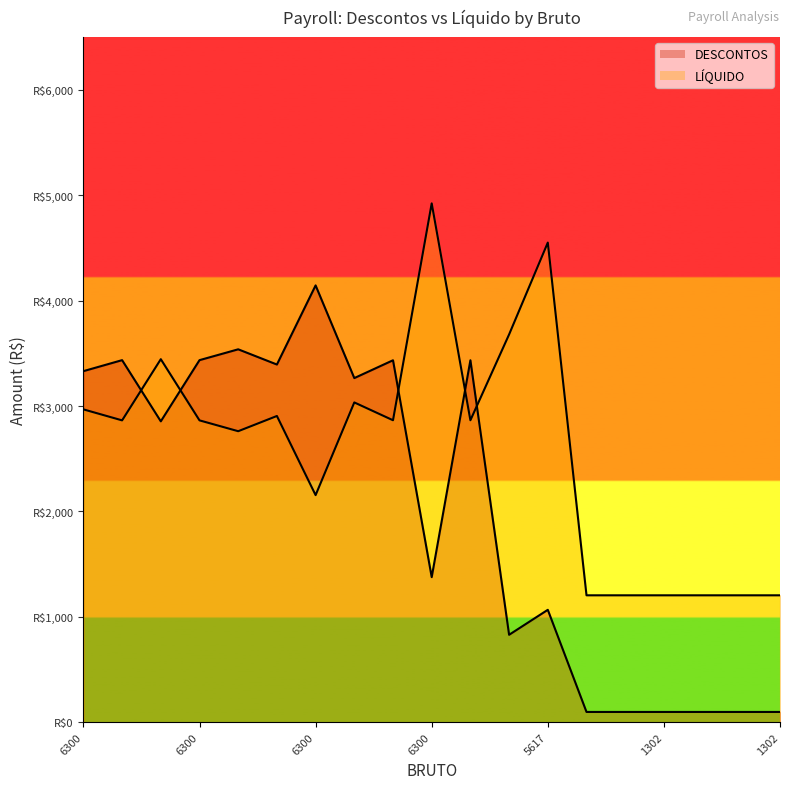

What is the minimum value for DESCONTOS (line)?

97.7